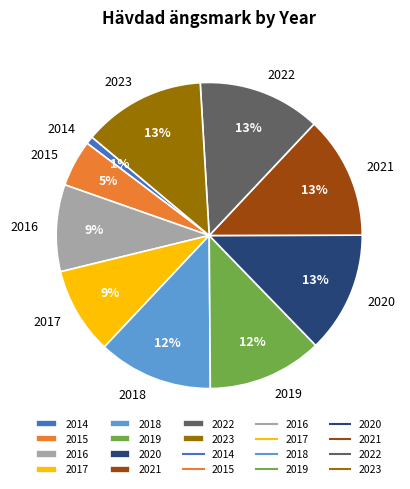

Does 2023 account for over 50% of the chart?

No